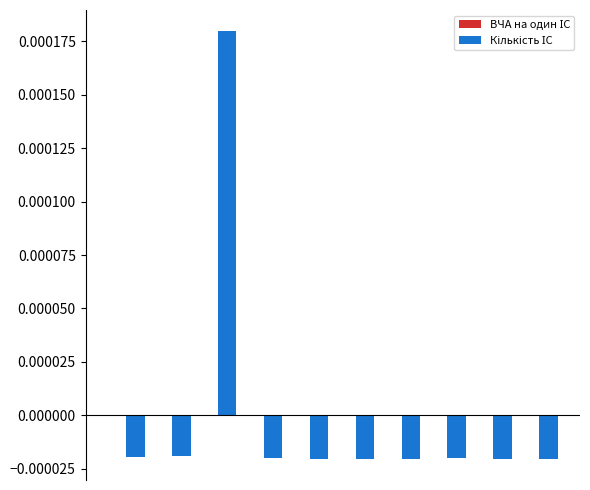

At how many categories does at least one series exceed 0?

5